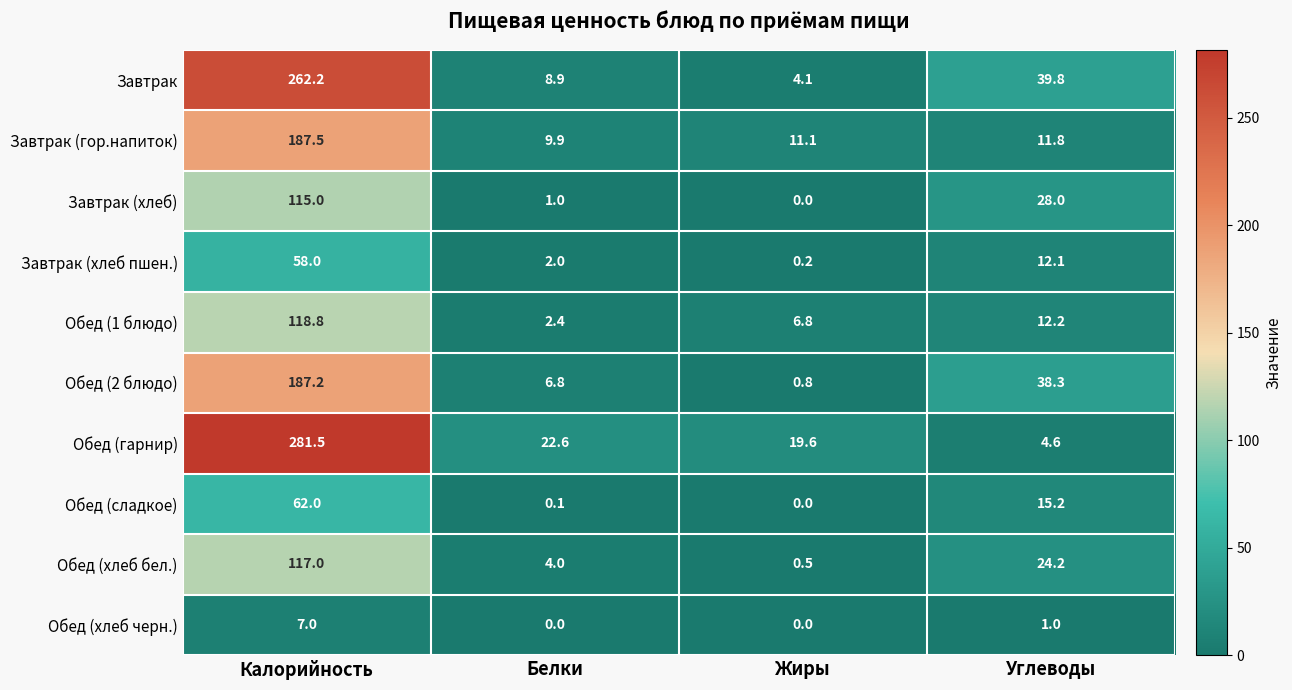

What is the sum of the Завтрак values at Жиры and Углеводы?

43.9